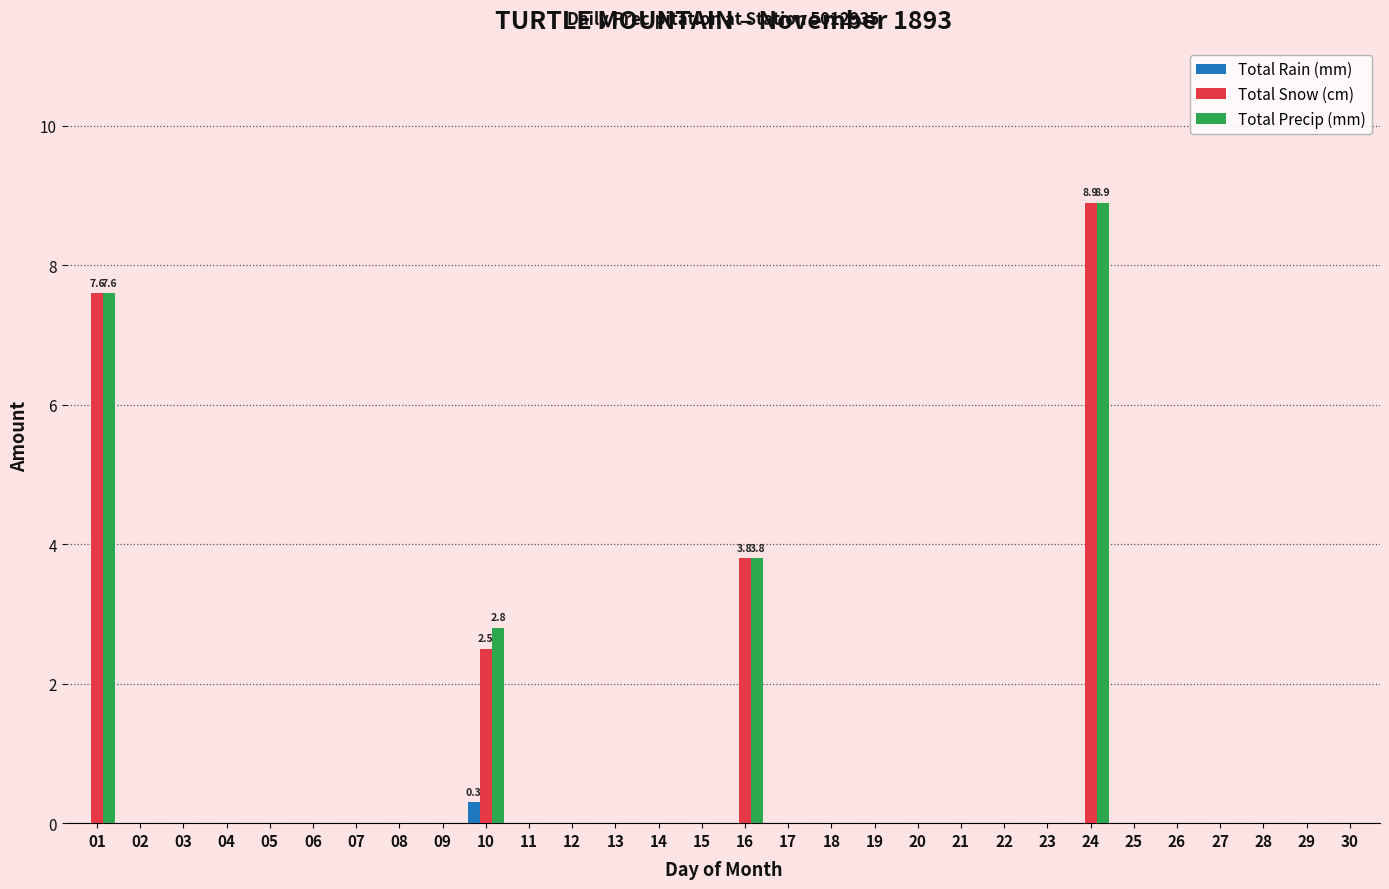

What is the greatest value displayed?

8.9